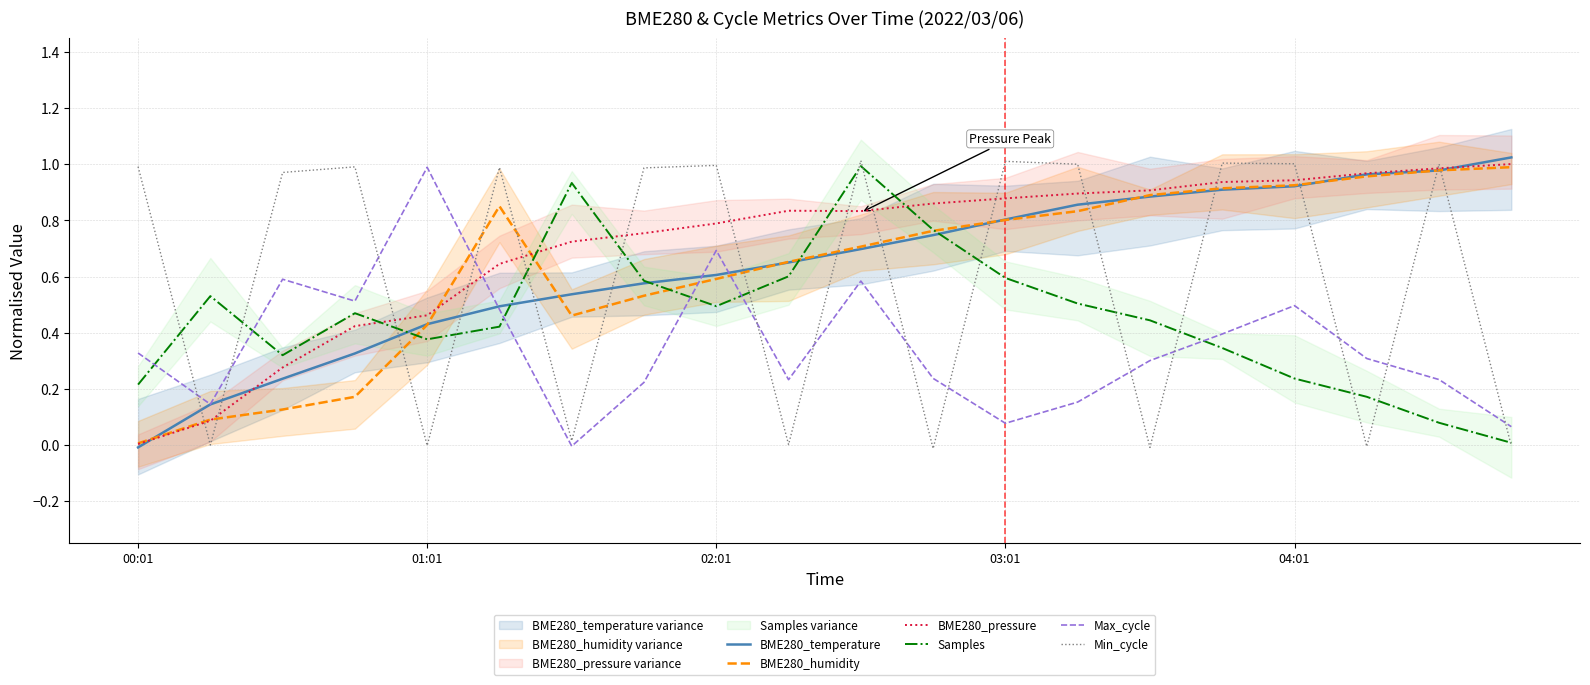

Does the chart have visible grid lines?

Yes